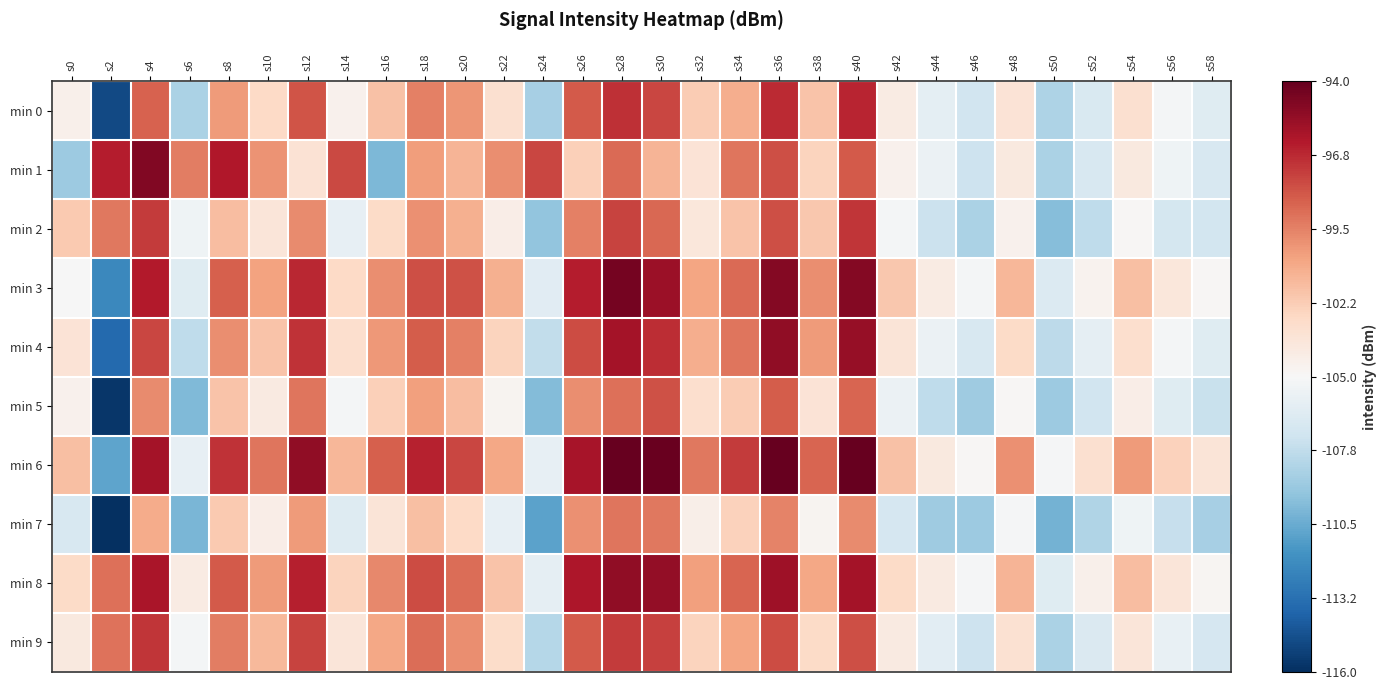

Reading left to right, extract all data points from this chart.

min 0: s0=-104.4	s2=-114.9	s4=-98.5	s6=-108.5	s8=-100.3	s10=-102.8	s12=-98.1	s14=-104.5	s16=-101.8	s18=-99.4	s20=-100.2	s22=-103.3	s24=-108.6	s26=-98.3	s28=-96.9	s30=-97.6	s32=-102.2	s34=-101.0	s36=-96.8	s38=-101.8	s40=-96.6	s42=-104.1	s44=-106.1	s46=-107.1	s48=-103.5	s50=-108.4	s52=-106.7	s54=-103.3	s56=-105.2	s58=-106.3
min 1: s0=-109.0	s2=-96.3	s4=-94.8	s6=-99.4	s8=-96.2	s10=-100.1	s12=-103.4	s14=-97.7	s16=-110.0	s18=-100.4	s20=-101.2	s22=-99.9	s24=-97.7	s26=-102.3	s28=-98.8	s30=-101.2	s32=-103.5	s34=-99.1	s36=-97.9	s38=-102.6	s40=-98.2	s42=-104.6	s44=-105.7	s46=-107.2	s48=-103.9	s50=-108.5	s52=-106.8	s54=-103.9	s56=-105.5	s58=-106.8
min 2: s0=-102.1	s2=-99.2	s4=-97.3	s6=-105.5	s8=-101.6	s10=-103.7	s12=-99.8	s14=-105.9	s16=-102.9	s18=-100.0	s20=-101.1	s22=-104.2	s24=-109.3	s26=-99.5	s28=-97.6	s30=-98.7	s32=-103.8	s34=-101.9	s36=-97.9	s38=-102.0	s40=-97.1	s42=-105.2	s44=-107.3	s46=-108.5	s48=-104.6	s50=-109.7	s52=-107.8	s54=-104.9	s56=-106.9	s58=-107.0
min 3: s0=-105.0	s2=-112.1	s4=-96.2	s6=-106.3	s8=-98.5	s10=-100.6	s12=-96.7	s14=-102.8	s16=-99.9	s18=-97.9	s20=-98.0	s22=-101.1	s24=-106.2	s26=-96.3	s28=-94.5	s30=-95.6	s32=-100.7	s34=-98.8	s36=-94.9	s38=-99.9	s40=-94.9	s42=-102.0	s44=-104.1	s46=-105.2	s48=-101.4	s50=-106.5	s52=-104.6	s54=-101.7	s56=-103.8	s58=-104.9
min 4: s0=-103.5	s2=-113.6	s4=-97.7	s6=-107.8	s8=-99.9	s10=-101.9	s12=-97.0	s14=-103.1	s16=-100.2	s18=-98.3	s20=-99.5	s22=-102.6	s24=-107.7	s26=-97.8	s28=-95.9	s30=-96.9	s32=-101.0	s34=-99.1	s36=-95.2	s38=-100.3	s40=-95.5	s42=-103.6	s44=-105.7	s46=-106.8	s48=-102.9	s50=-107.9	s52=-106.0	s54=-103.1	s56=-105.2	s58=-106.3
min 5: s0=-104.6	s2=-115.7	s4=-99.8	s6=-109.9	s8=-101.9	s10=-104.0	s12=-99.1	s14=-105.2	s16=-102.3	s18=-100.5	s20=-101.6	s22=-104.7	s24=-109.8	s26=-99.9	s28=-98.9	s30=-98.0	s32=-103.1	s34=-102.2	s36=-98.3	s38=-103.5	s40=-98.6	s42=-105.7	s44=-107.8	s46=-108.9	s48=-104.9	s50=-109.0	s52=-107.1	s54=-104.2	s56=-106.3	s58=-107.5
min 6: s0=-101.7	s2=-110.8	s4=-95.9	s6=-105.9	s8=-97.0	s10=-99.1	s12=-95.2	s14=-101.3	s16=-98.5	s18=-96.6	s20=-97.7	s22=-100.8	s24=-105.9	s26=-95.9	s28=-94.0	s30=-94.1	s32=-99.2	s34=-97.3	s36=-93.5	s38=-98.6	s40=-93.7	s42=-101.8	s44=-103.9	s46=-104.9	s48=-100.0	s50=-105.1	s52=-103.2	s54=-100.3	s56=-102.5	s58=-103.6
min 7: s0=-106.8	s2=-116.9	s4=-100.9	s6=-110.0	s8=-102.1	s10=-104.2	s12=-100.3	s14=-106.5	s16=-103.6	s18=-101.7	s20=-102.8	s22=-105.9	s24=-110.9	s26=-100.0	s28=-99.1	s30=-99.2	s32=-104.3	s34=-102.5	s36=-99.6	s38=-104.7	s40=-99.8	s42=-106.9	s44=-108.9	s46=-109.0	s48=-105.1	s50=-110.2	s52=-108.3	s54=-105.5	s56=-107.6	s58=-108.7
min 8: s0=-102.9	s2=-98.9	s4=-96.0	s6=-104.1	s8=-98.2	s10=-100.3	s12=-96.5	s14=-102.6	s16=-99.7	s18=-97.8	s20=-98.9	s22=-101.9	s24=-106.0	s26=-96.1	s28=-95.2	s30=-95.3	s32=-100.5	s34=-98.6	s36=-95.7	s38=-100.8	s40=-95.9	s42=-102.9	s44=-104.0	s46=-105.1	s48=-101.2	s50=-106.3	s52=-104.5	s54=-101.6	s56=-103.7	s58=-104.8
min 9: s0=-103.9	s2=-99.0	s4=-97.1	s6=-105.2	s8=-99.3	s10=-101.5	s12=-97.6	s14=-103.7	s16=-100.8	s18=-98.9	s20=-99.9	s22=-103.0	s24=-108.1	s26=-98.2	s28=-97.3	s30=-97.5	s32=-102.6	s34=-100.7	s36=-97.8	s38=-102.9	s40=-97.9	s42=-104.0	s44=-106.1	s46=-107.2	s48=-103.3	s50=-108.5	s52=-106.6	s54=-103.7	s56=-105.8	s58=-106.9